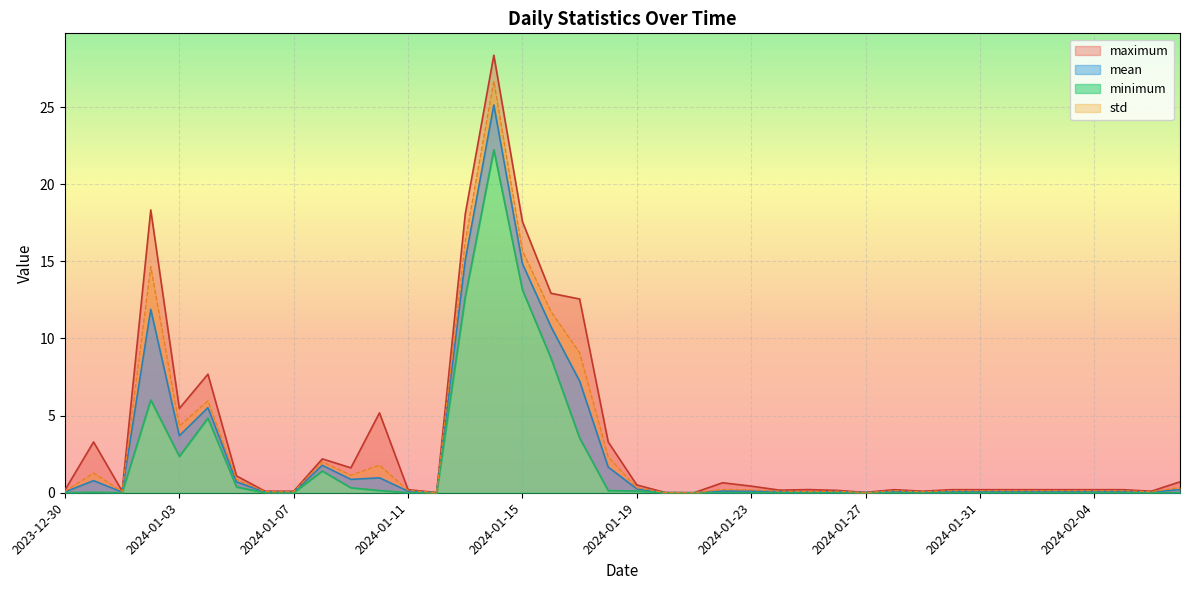

True or false: mean and maximum cross at least once.

False